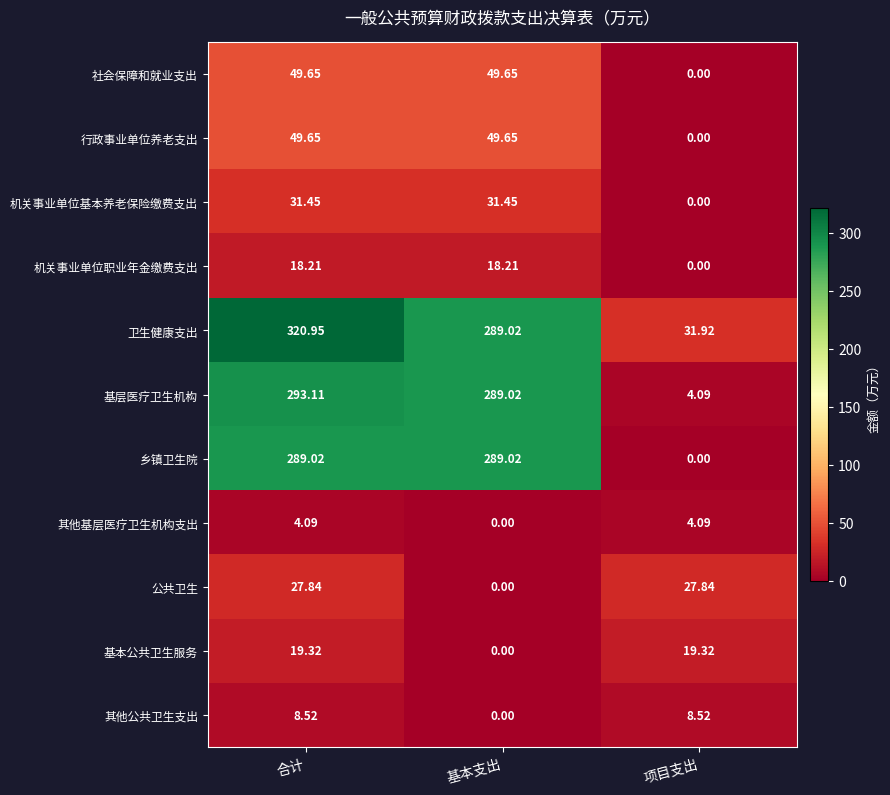

At which label is 卫生健康支出 closest to 176?

基本支出